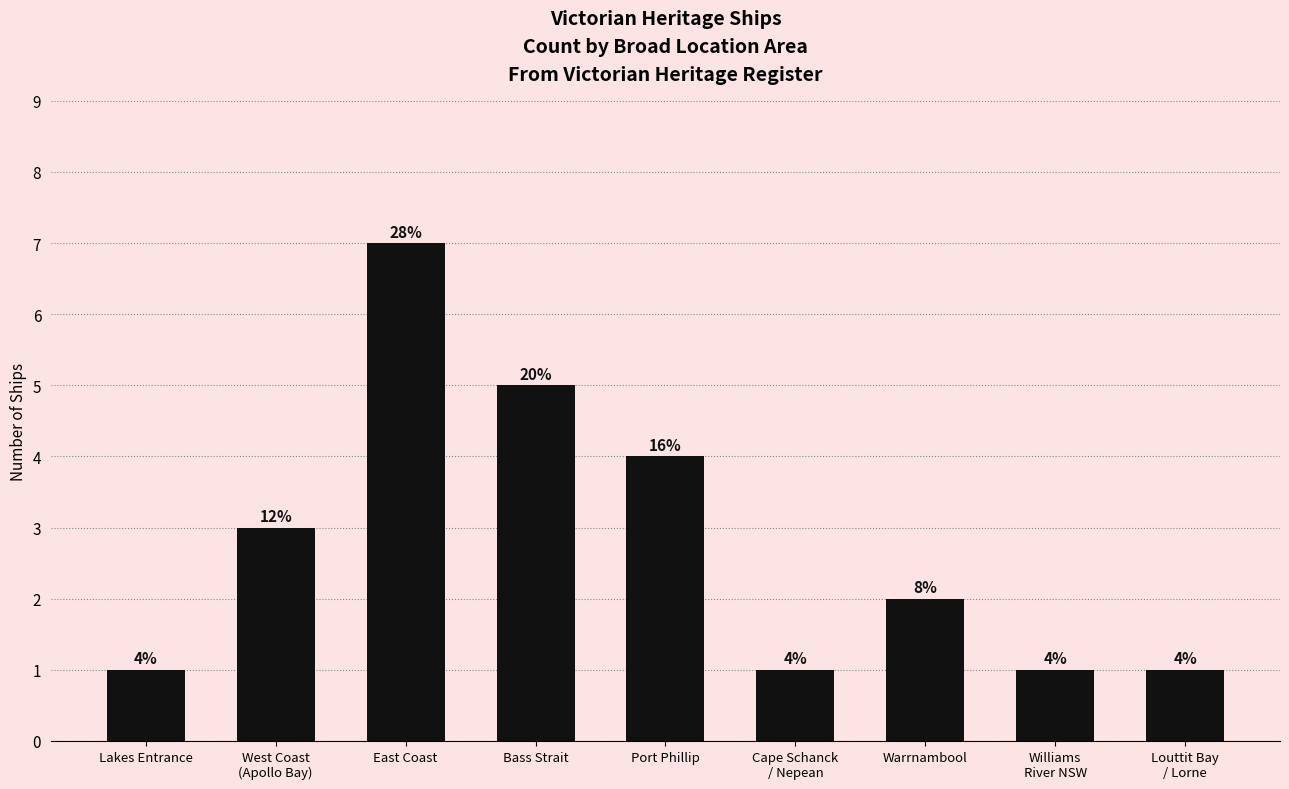

How many bars are there in total?

9